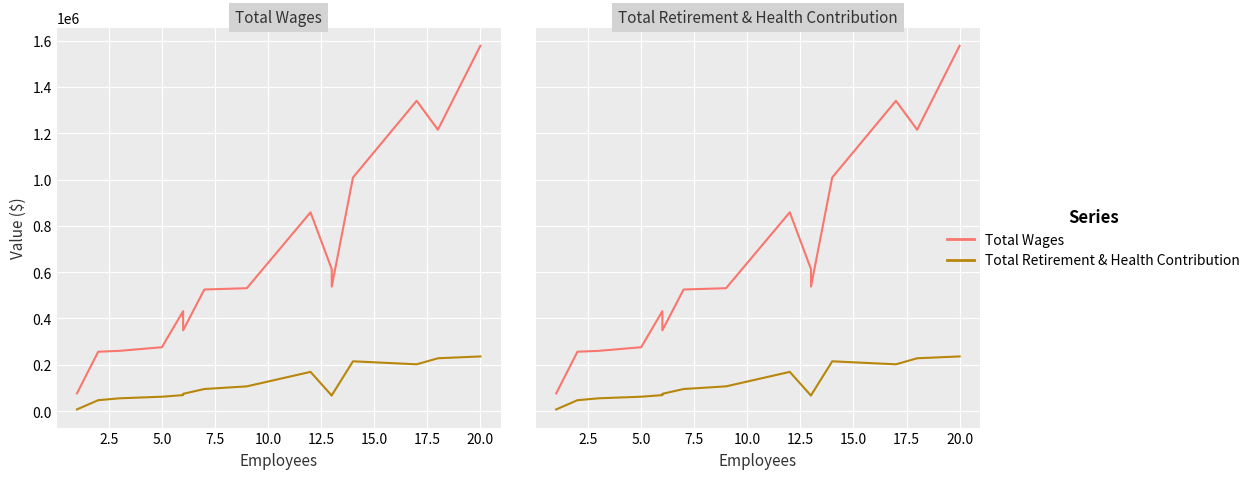

The Total Retirement & Health Contribution series shows 19682 at 5.0. True or false?

False